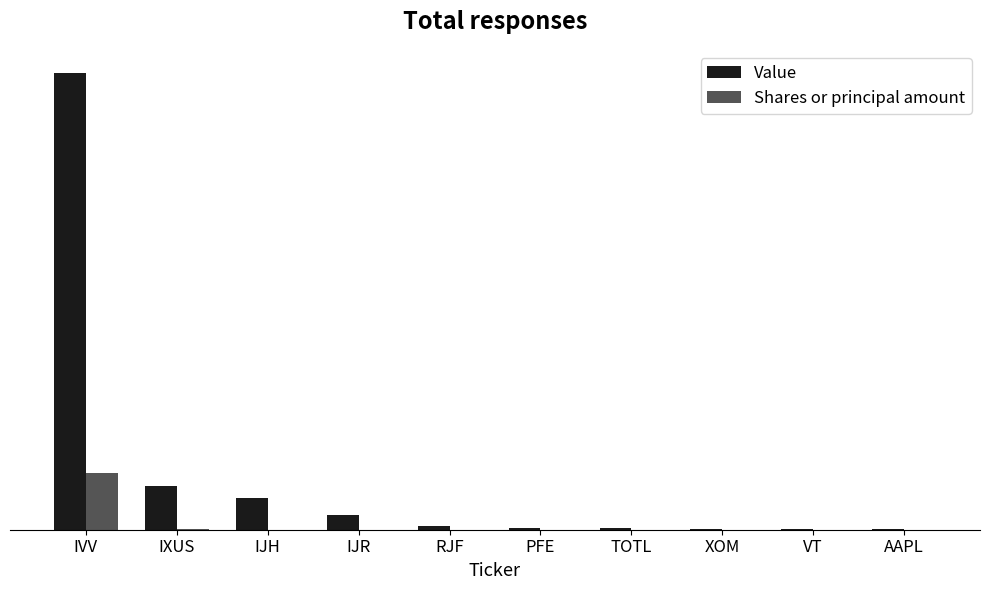

Does the chart contain stacked bars?

No